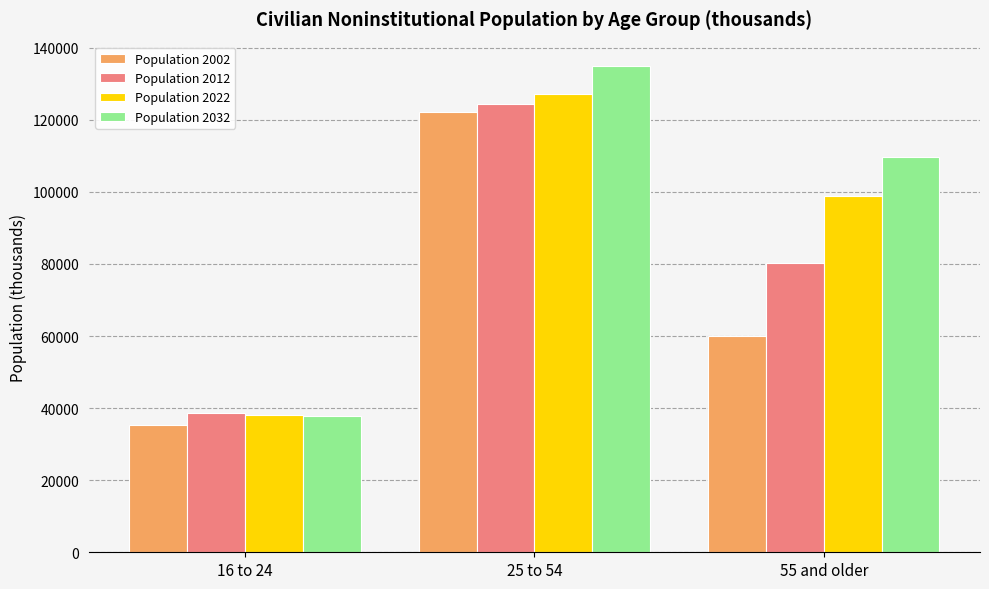

What is the label of the 2nd bar from the right?

25 to 54